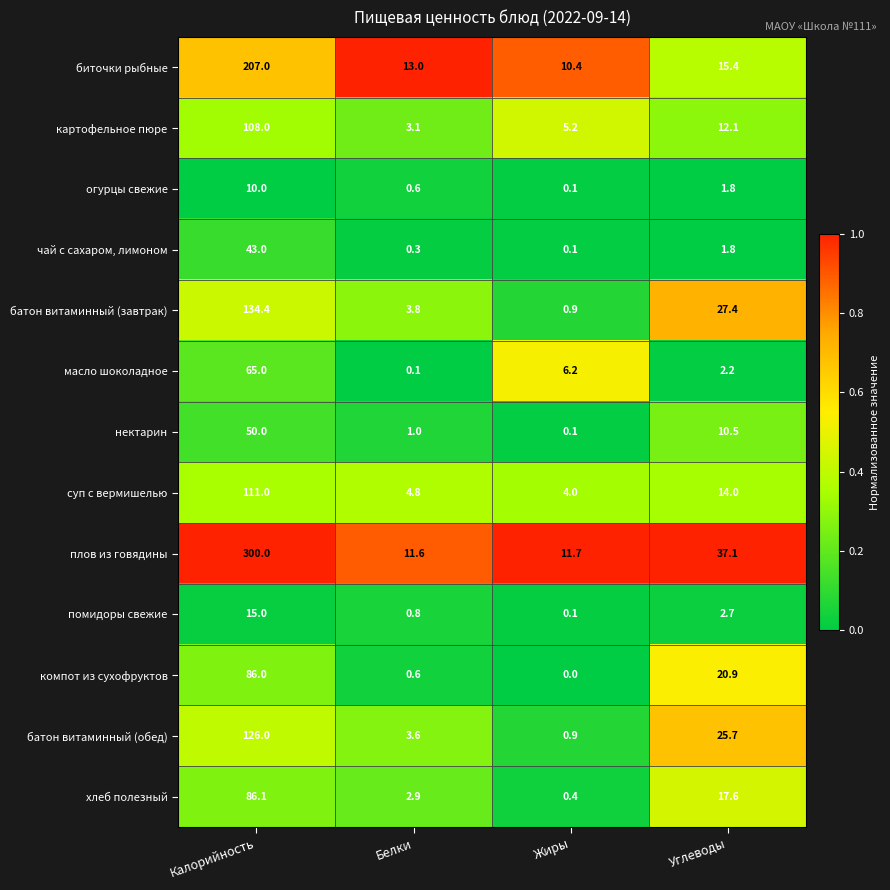

The value of биточки рыбные at Жиры is 10.4. True or false?

True